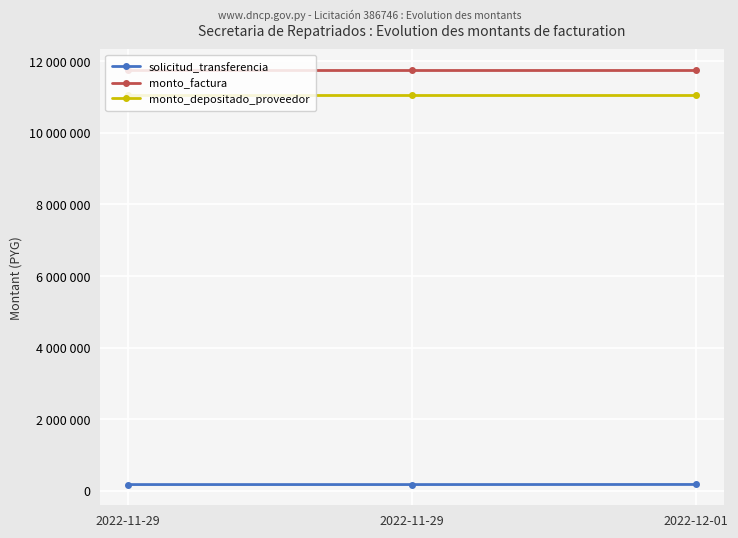

What is the value of the solicitud_transferencia point at the 2nd from the left?

178652